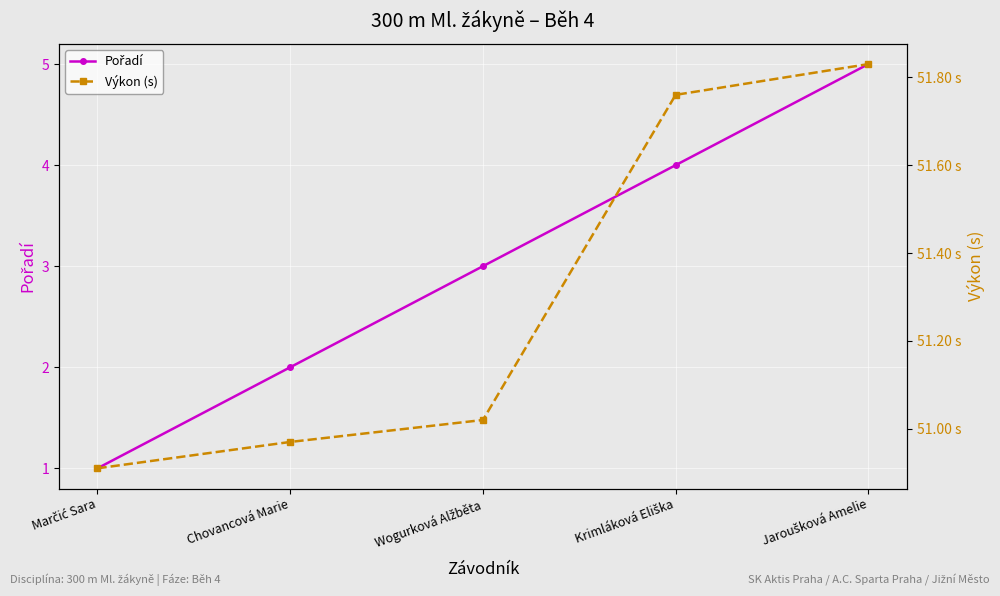

True or false: Výkon (s) and Pořadí intersect in this chart.

False